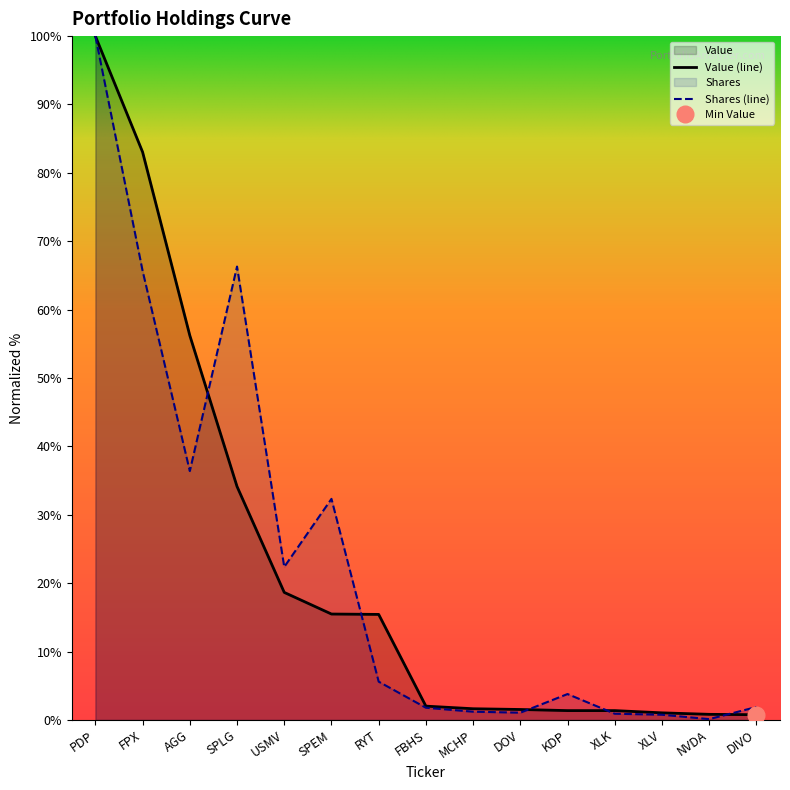

What is the maximum value shown in the chart?

2017400.0